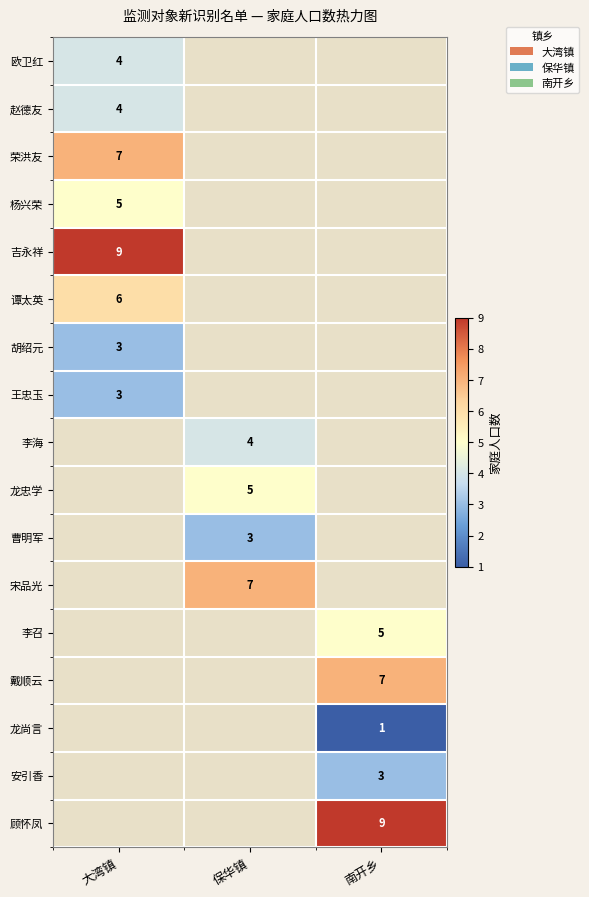

Is it true that 龙忠学 equals 8 at 保华镇?

False